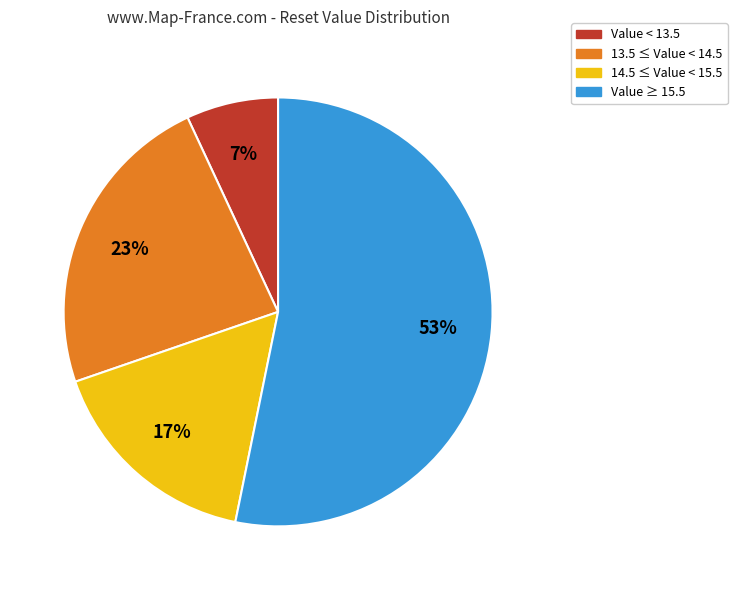

Does any single category account for the majority?

Yes